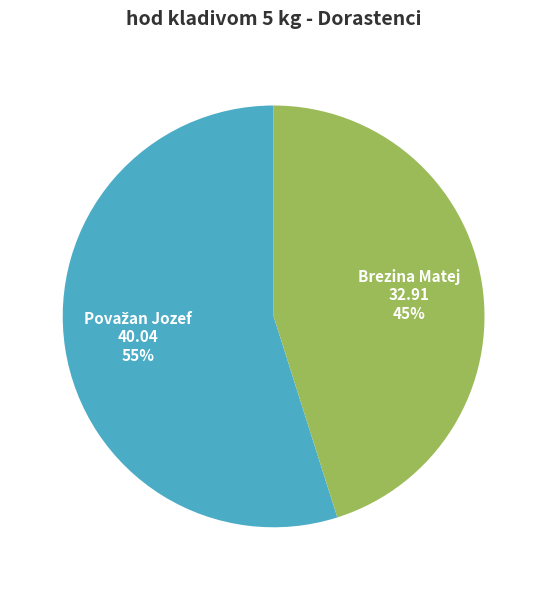

Which category has the smallest portion of the pie?

Brezina Matej